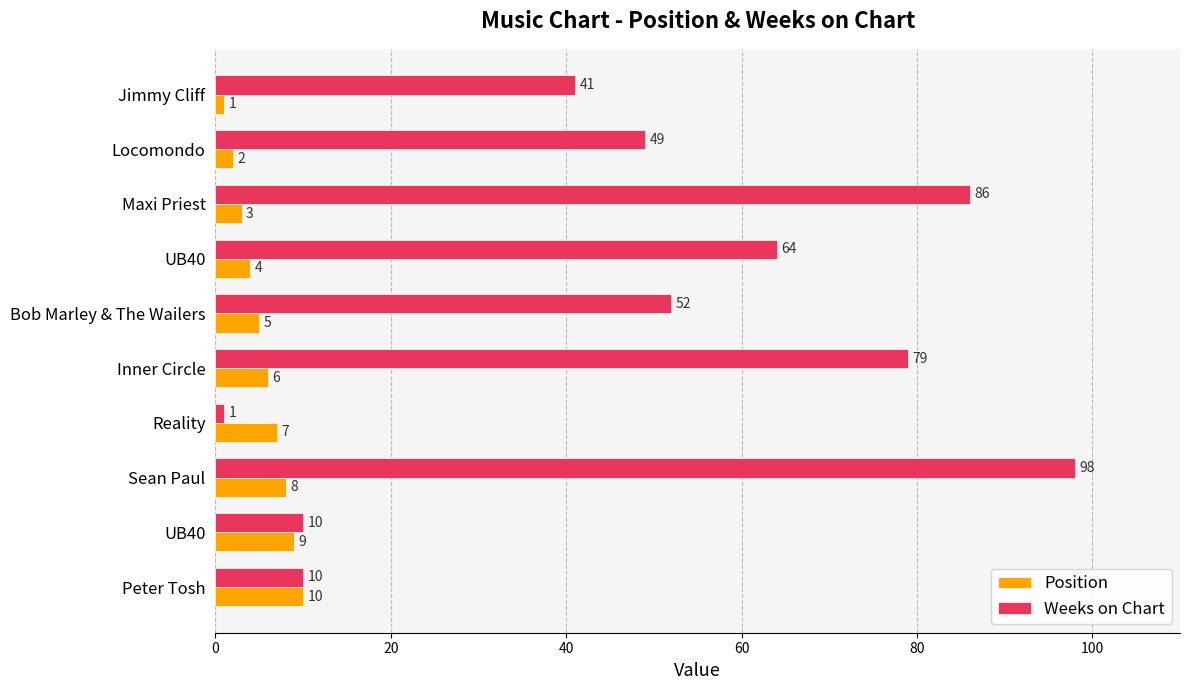

How many data points does each series have?

10